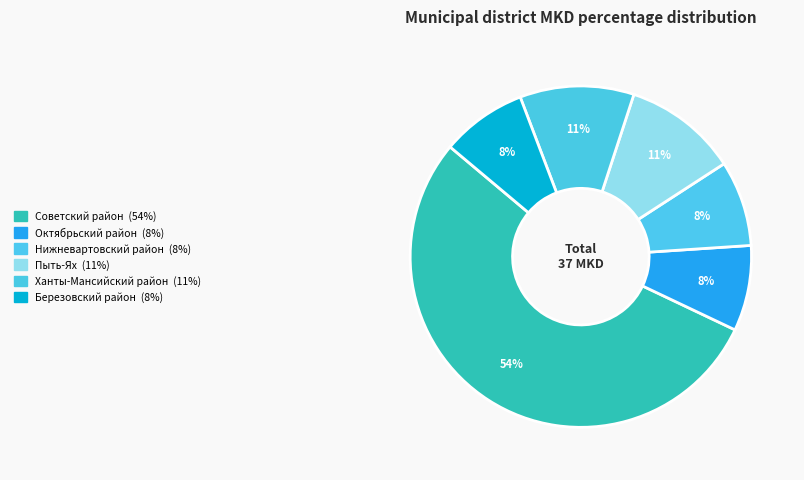

Which slice represents more than half of the pie?

Советский район